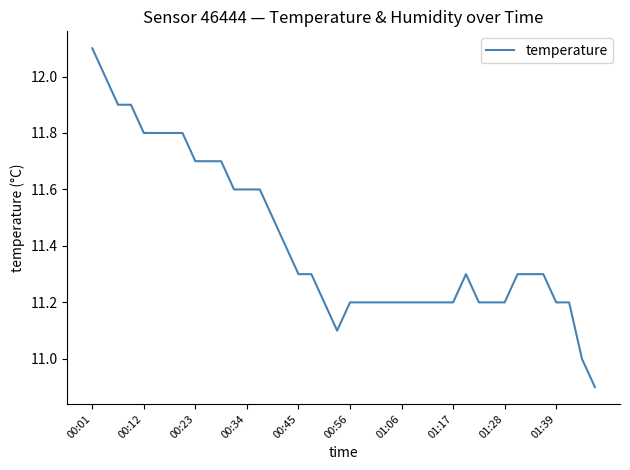

Reading right to left, what are all the values shown in this chart?

10.9	11.0	11.2	11.2	11.3	11.3	11.3	11.2	11.2	11.2	11.3	11.2	11.2	11.2	11.2	11.2	11.2	11.2	11.2	11.2	11.1	11.2	11.3	11.3	11.4	11.5	11.6	11.6	11.6	11.7	11.7	11.7	11.8	11.8	11.8	11.8	11.9	11.9	12.0	12.1